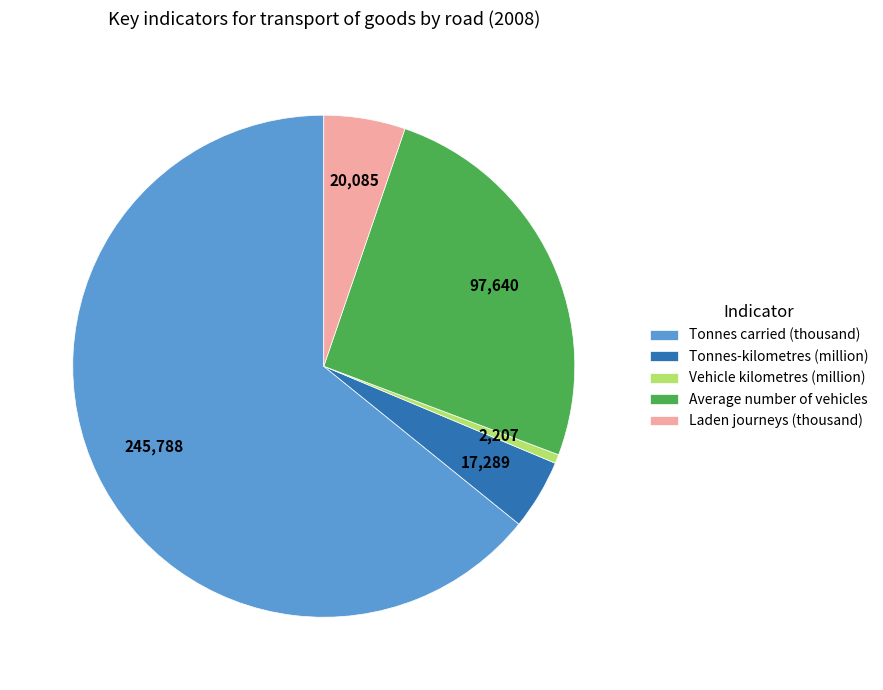

The Laden journeys (thousand) slice represents 12% of the pie. True or false?

False